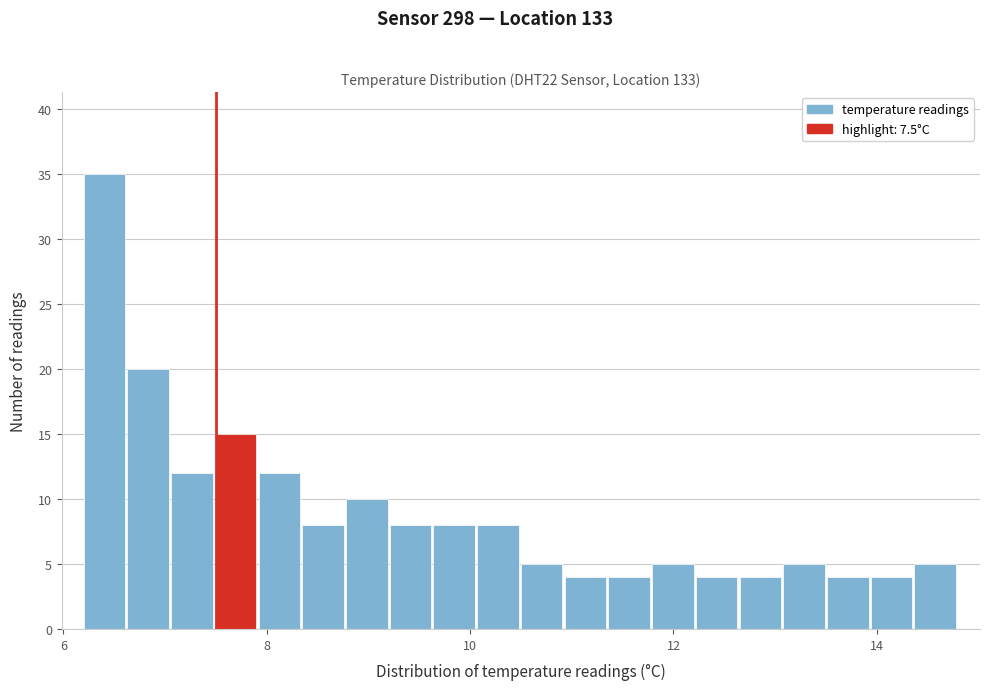

Around what value on the x-axis is the tallest bar? Give the approximate position of its centre, as read against the axis.

6.4